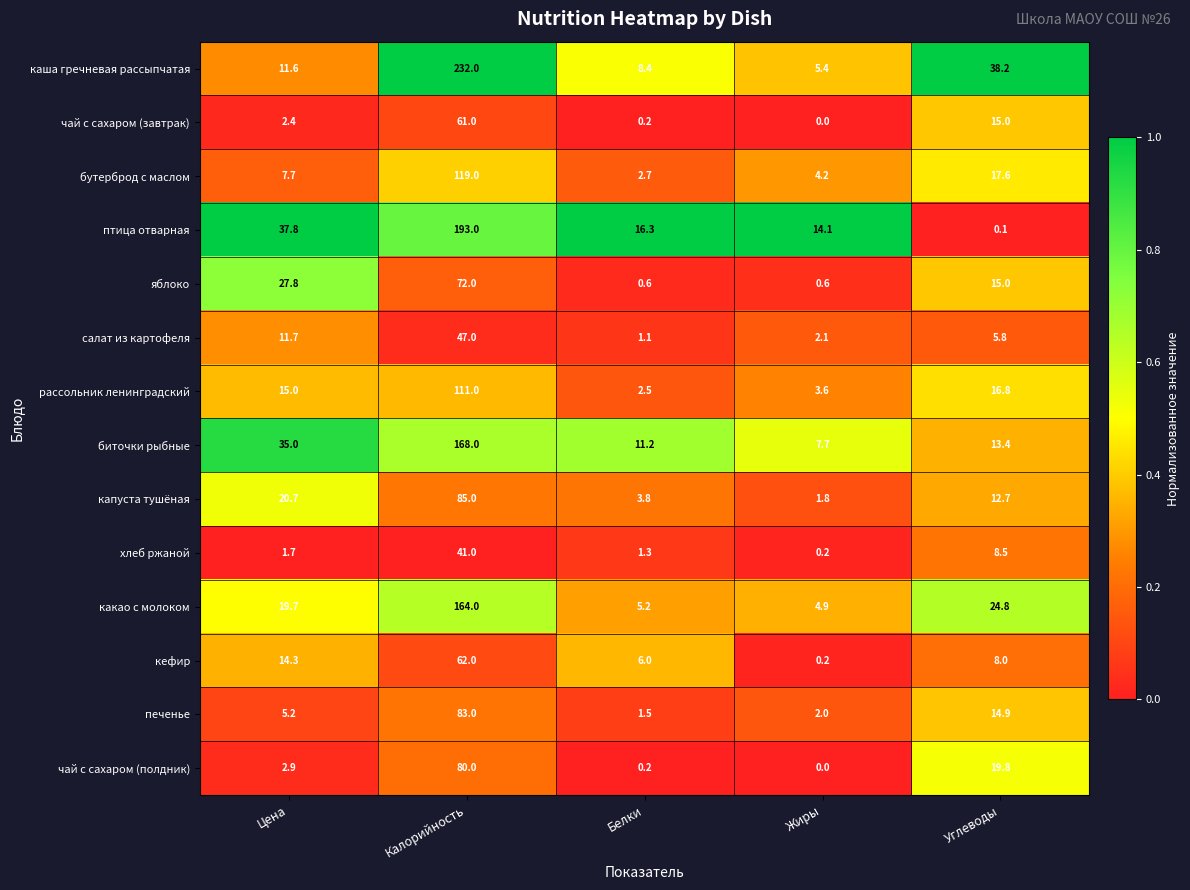

Which series changed the most between Белки and Углеводы?

каша гречневая рассыпчатая